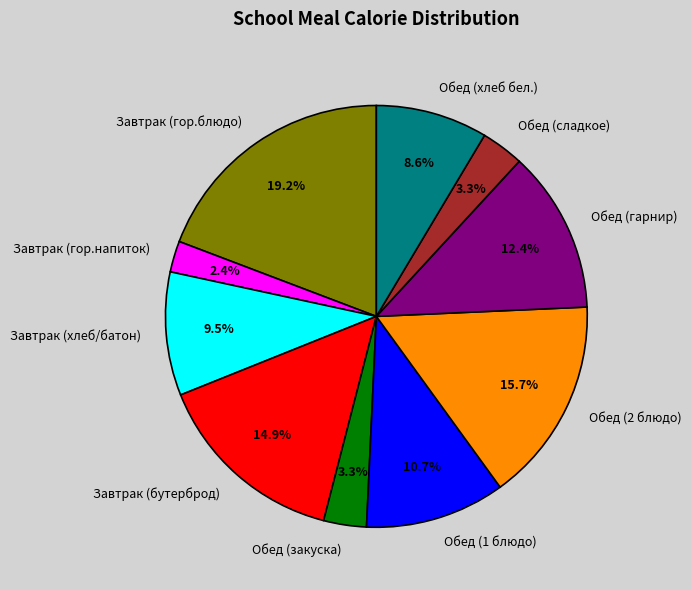

How much of the chart is everything except Завтрак (бутерброд)?

85.1%